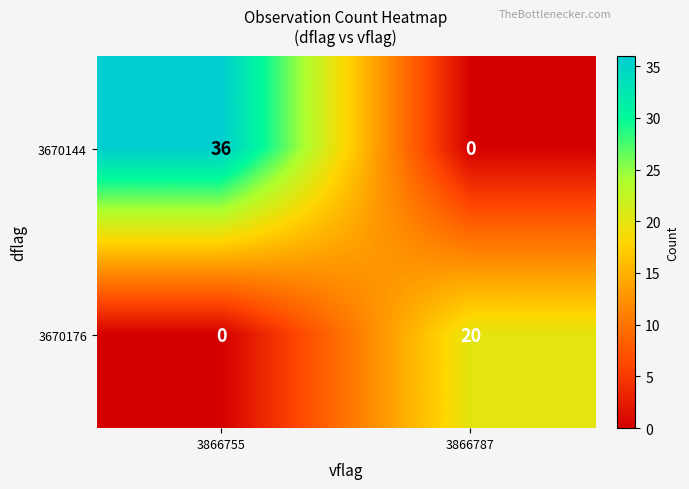

At 3866755, list the series in order from smallest to largest.

3670176, 3670144